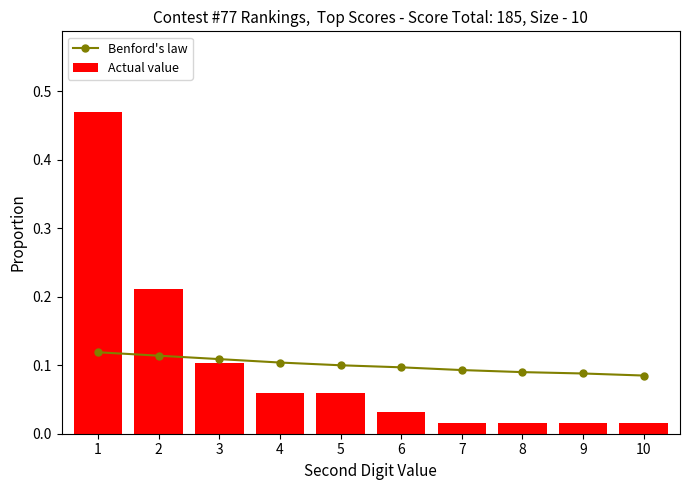

At which label is Actual value closest to 0?

7